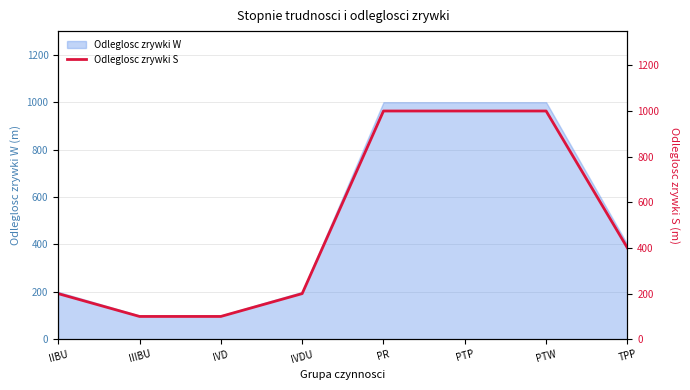

What position from the left is PR?

5